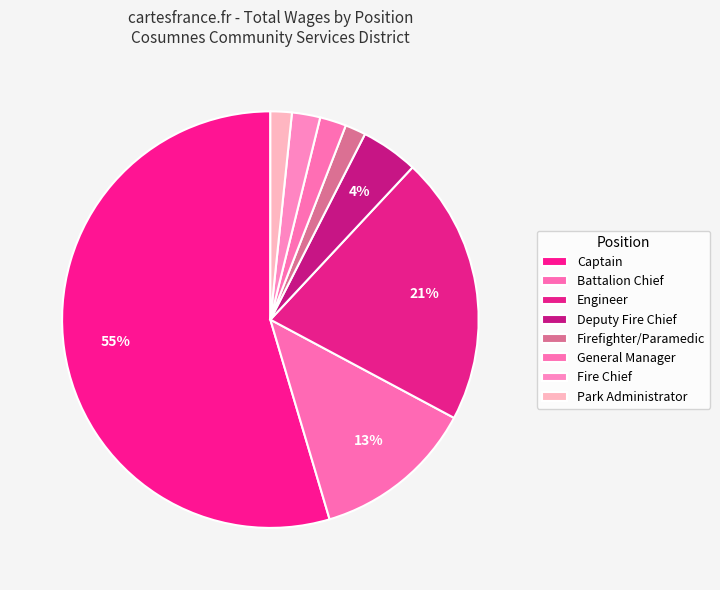

To the nearest percent, what is the combined percentage of Engineer and Deputy Fire Chief?

25%